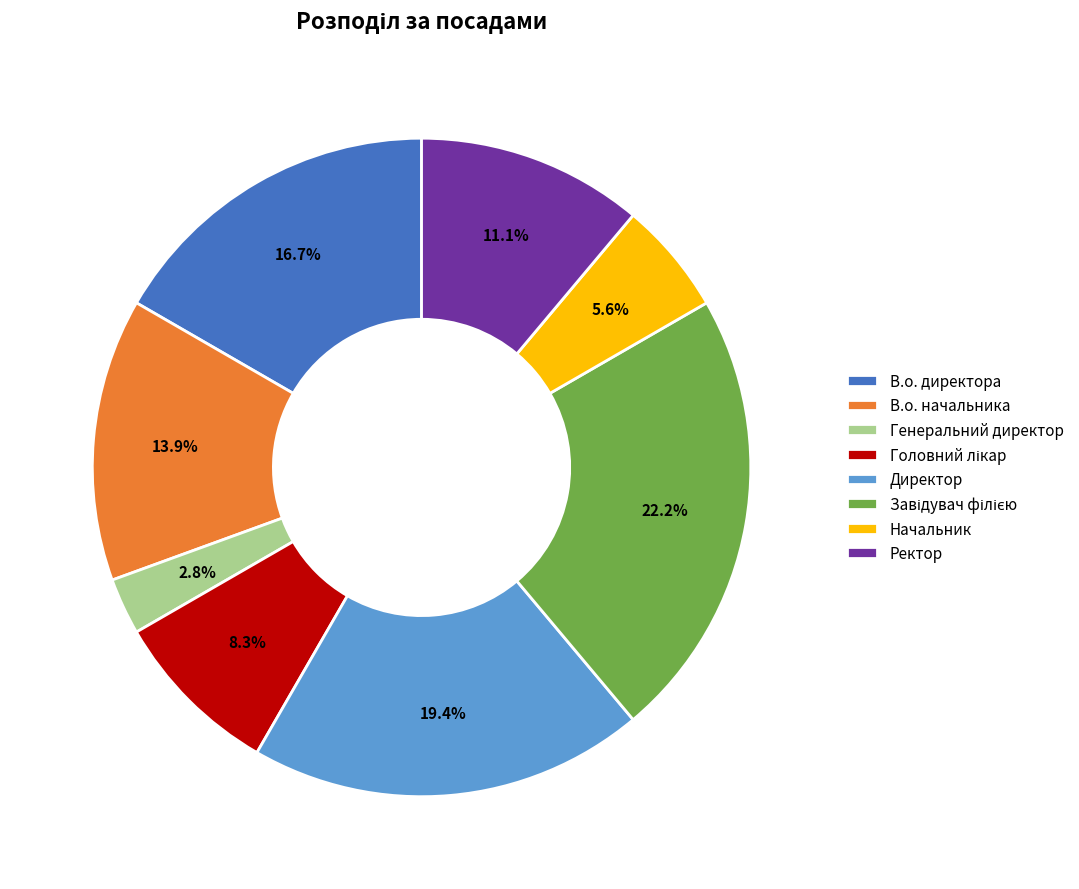

To the nearest percent, what portion does Начальник represent?

6%